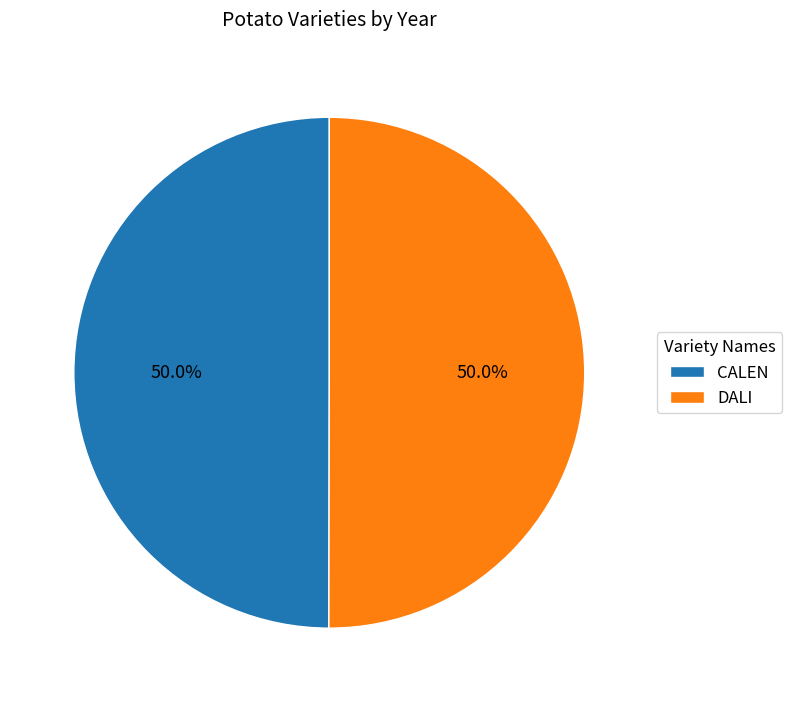

What is the ratio of the value at DALI to the value at CALEN?

1.0